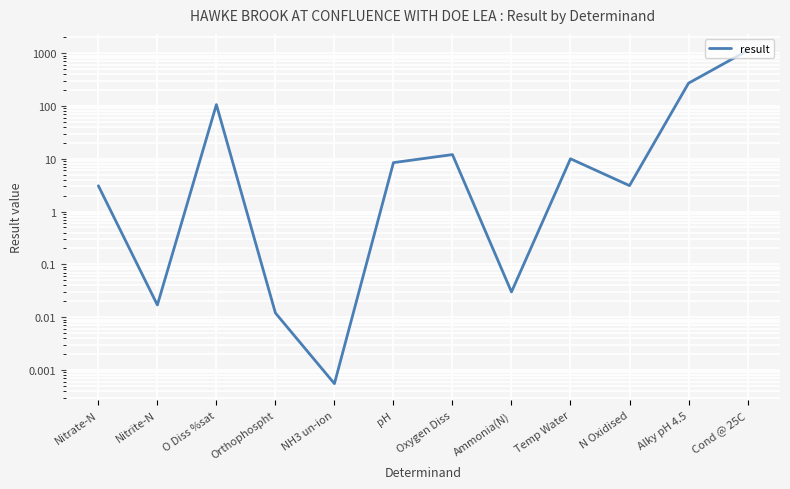

Which label corresponds to the largest value in the chart?

Cond @ 25C